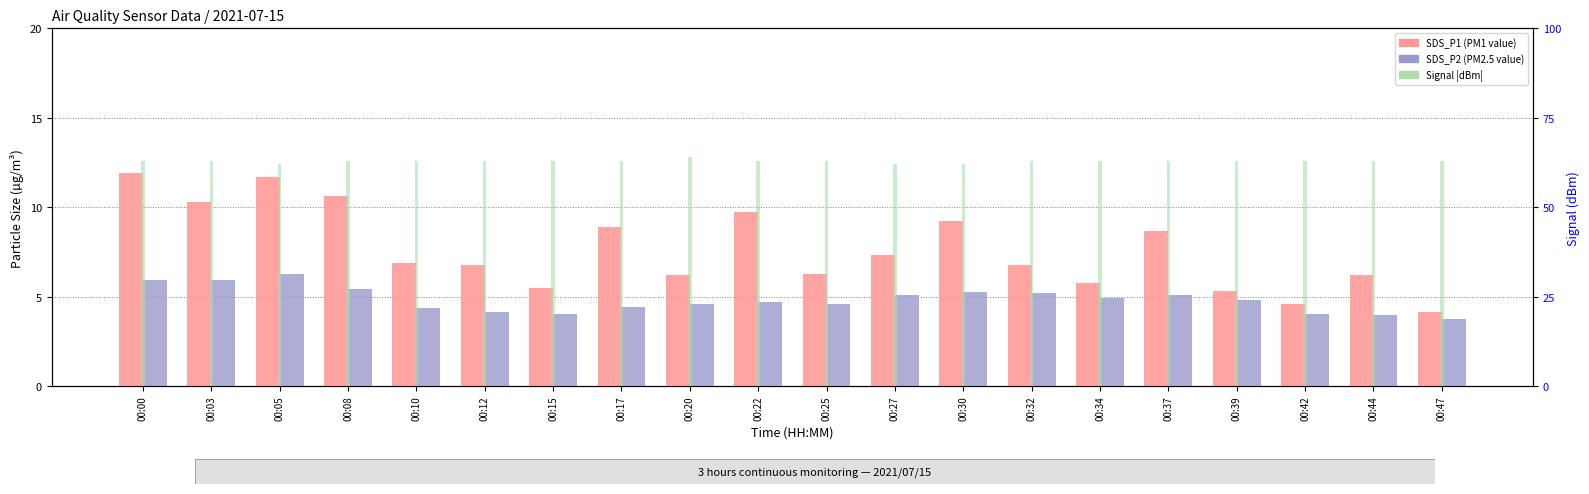

At which category does the chart reach its peak across all series?

00:20